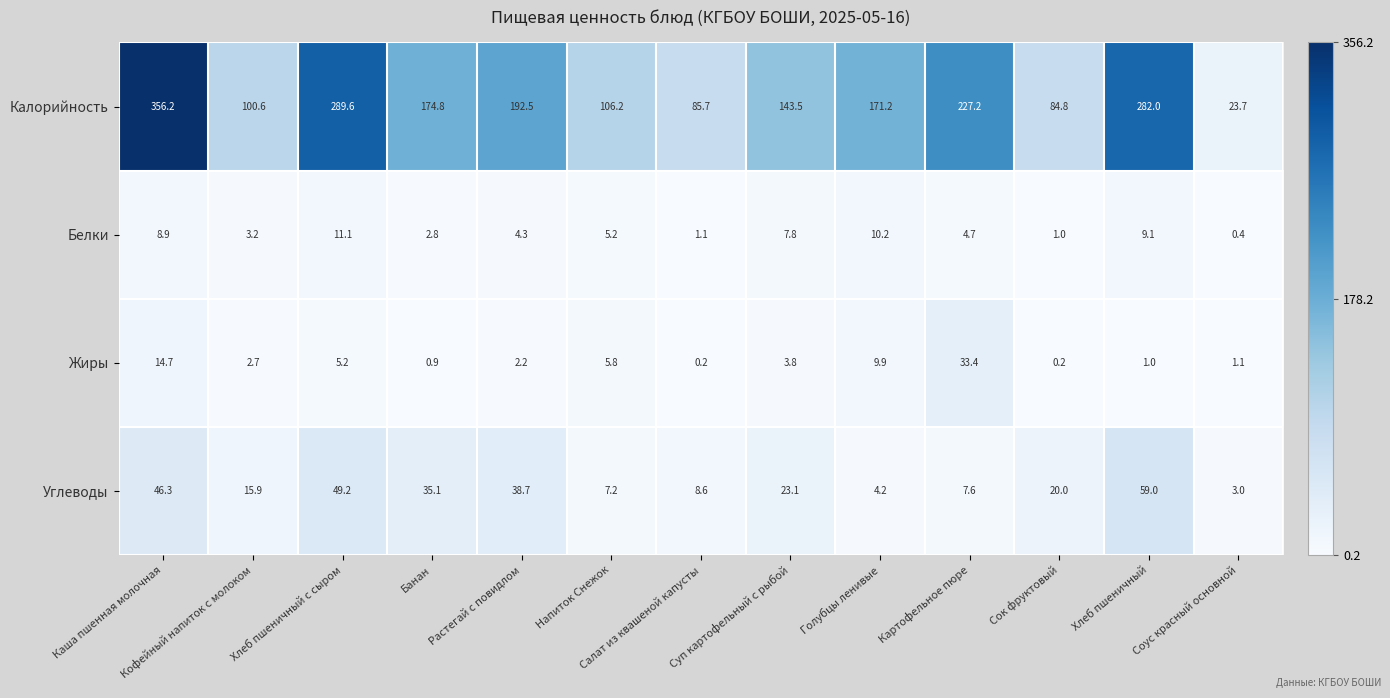

Read the Калорийность value at Банан.

174.8